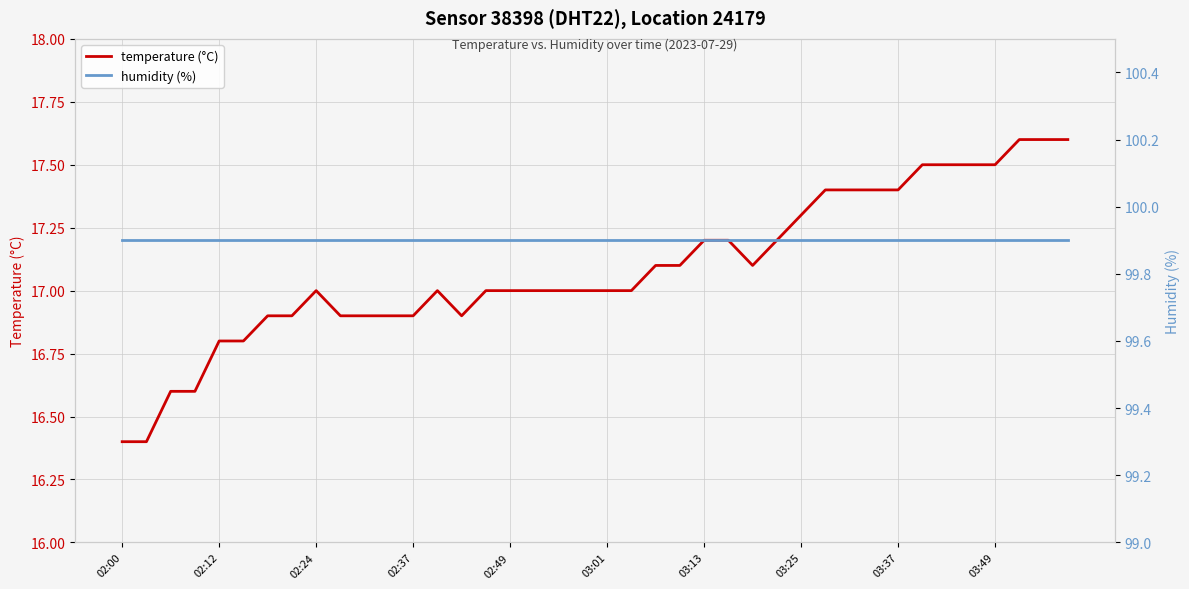

What is the minimum value for temperature (°C)?

16.4